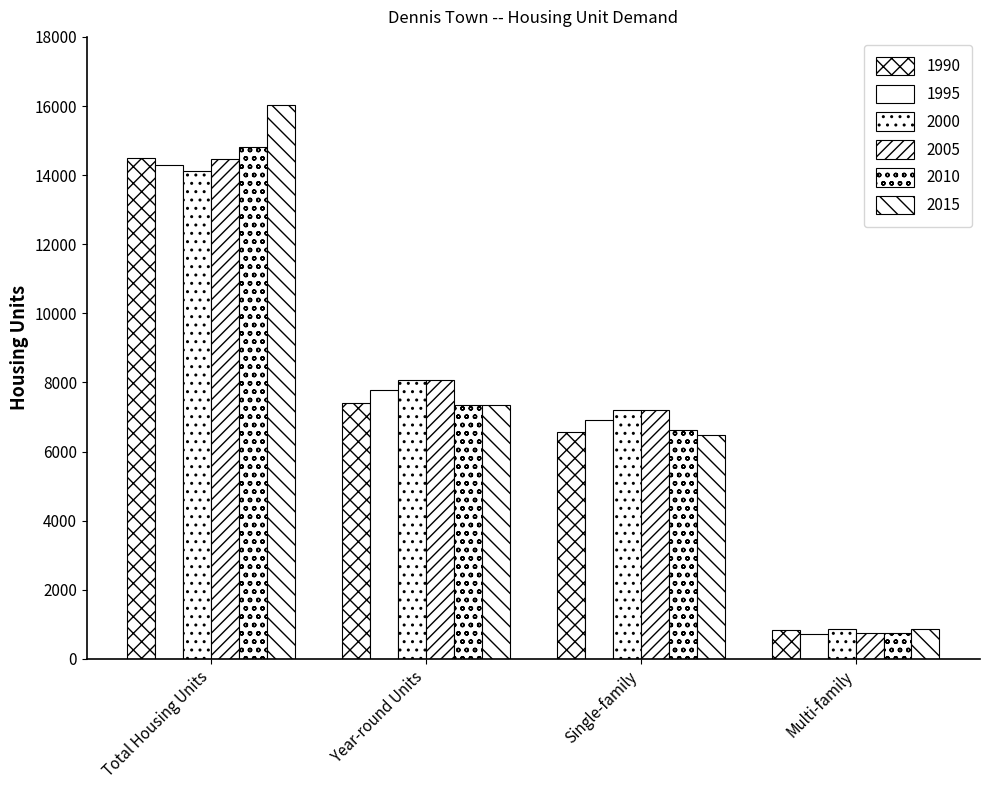

The 2015 series shows 6466.7 at Single-family. True or false?

True